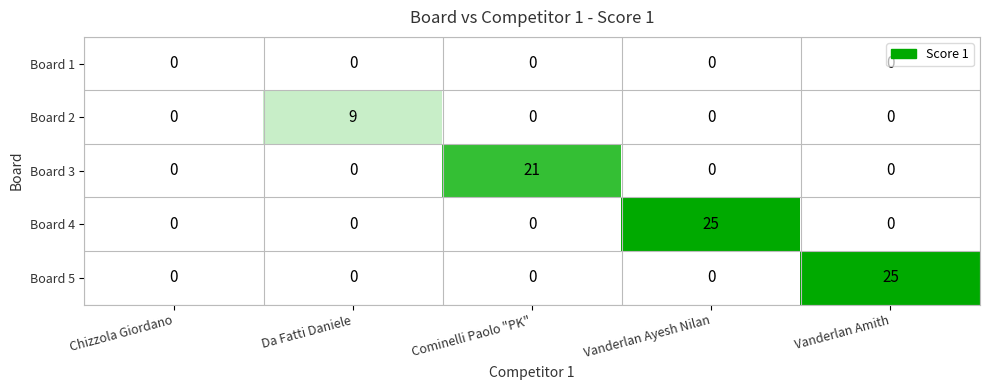

What is the total value across all series at Vanderlan Ayesh Nilan?

25